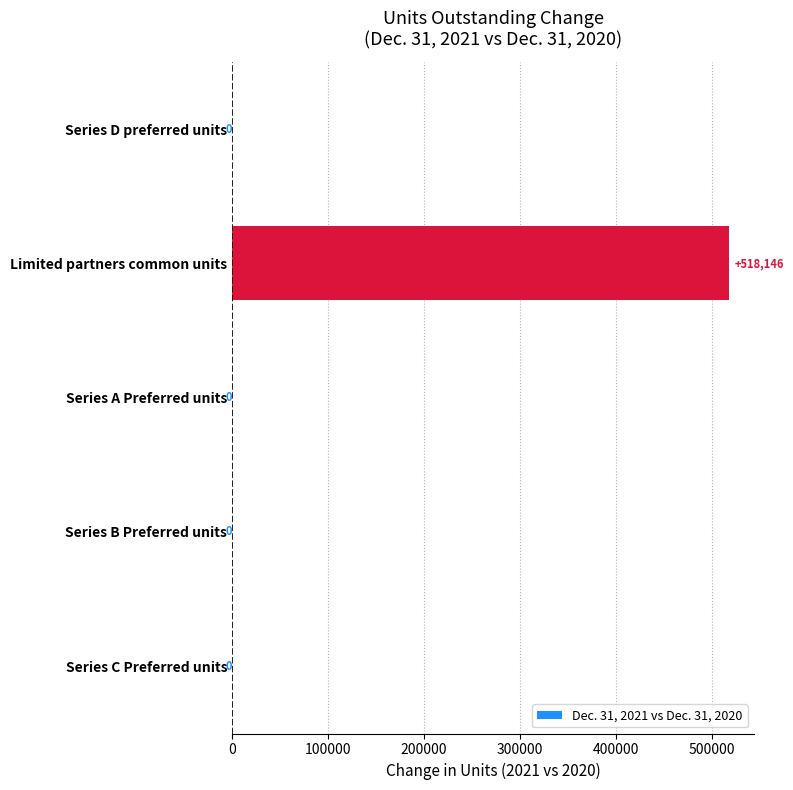

What is the sum of the values at Series C Preferred units and Limited partners common units?

518146